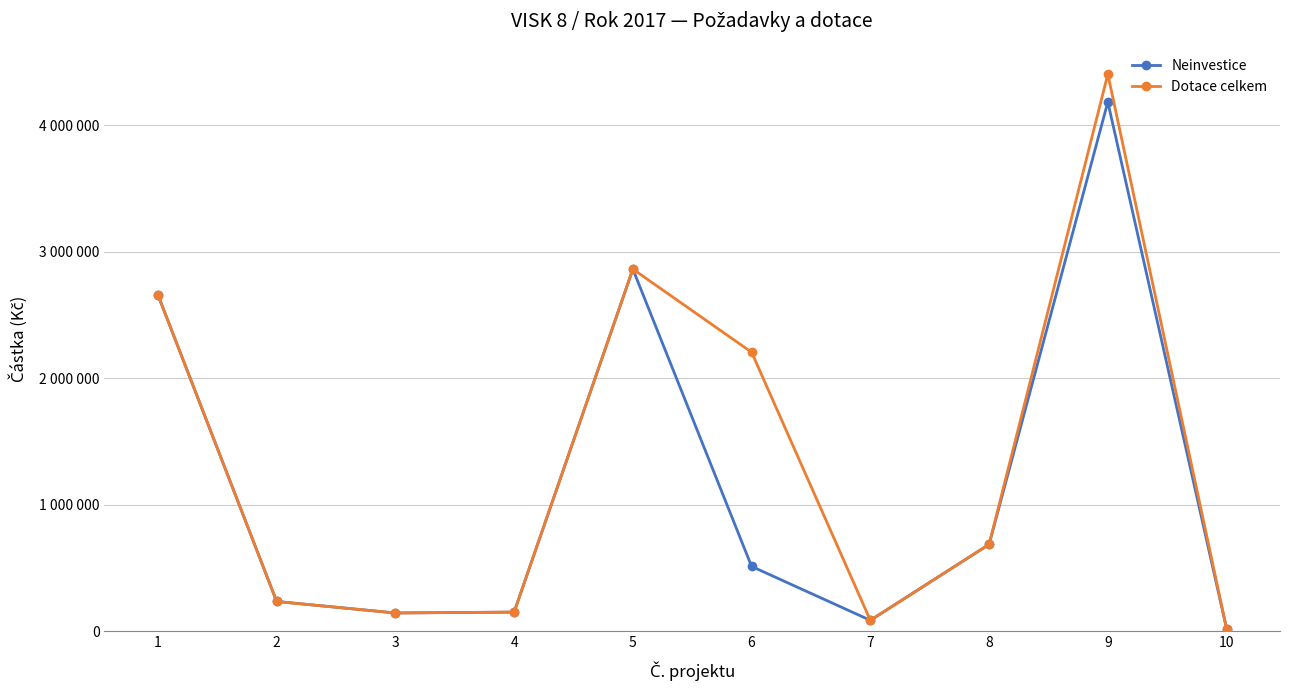

How many interior local peaks does the Neinvestice series have?

2